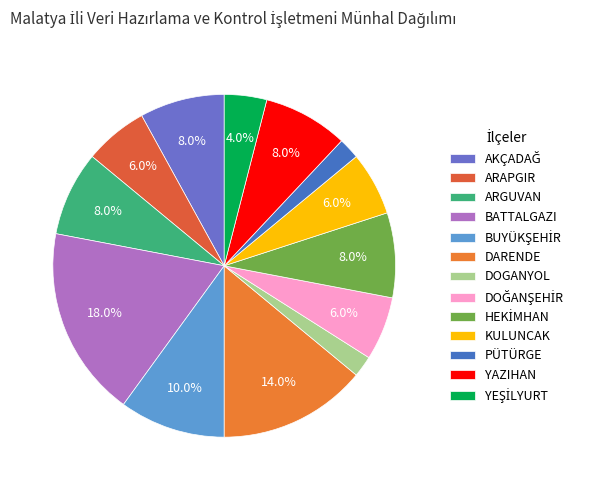

What percentage is the BATTALGAZI slice, to the nearest percent?

18%